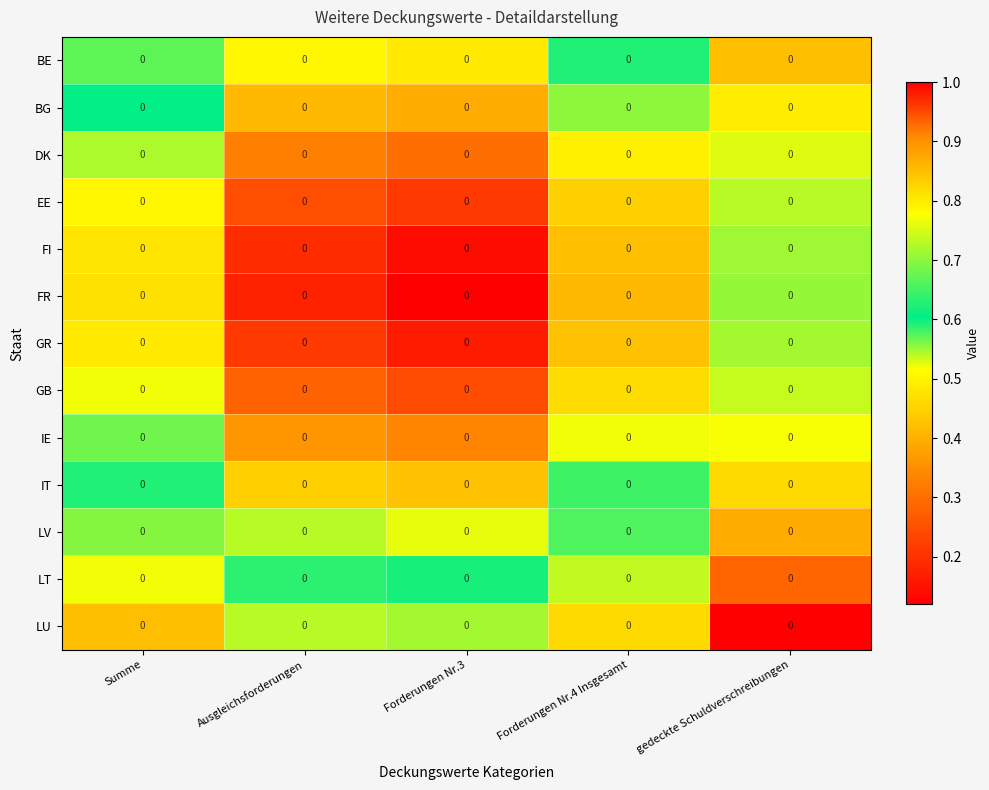

At how many categories does at least one series exceed 0?

5